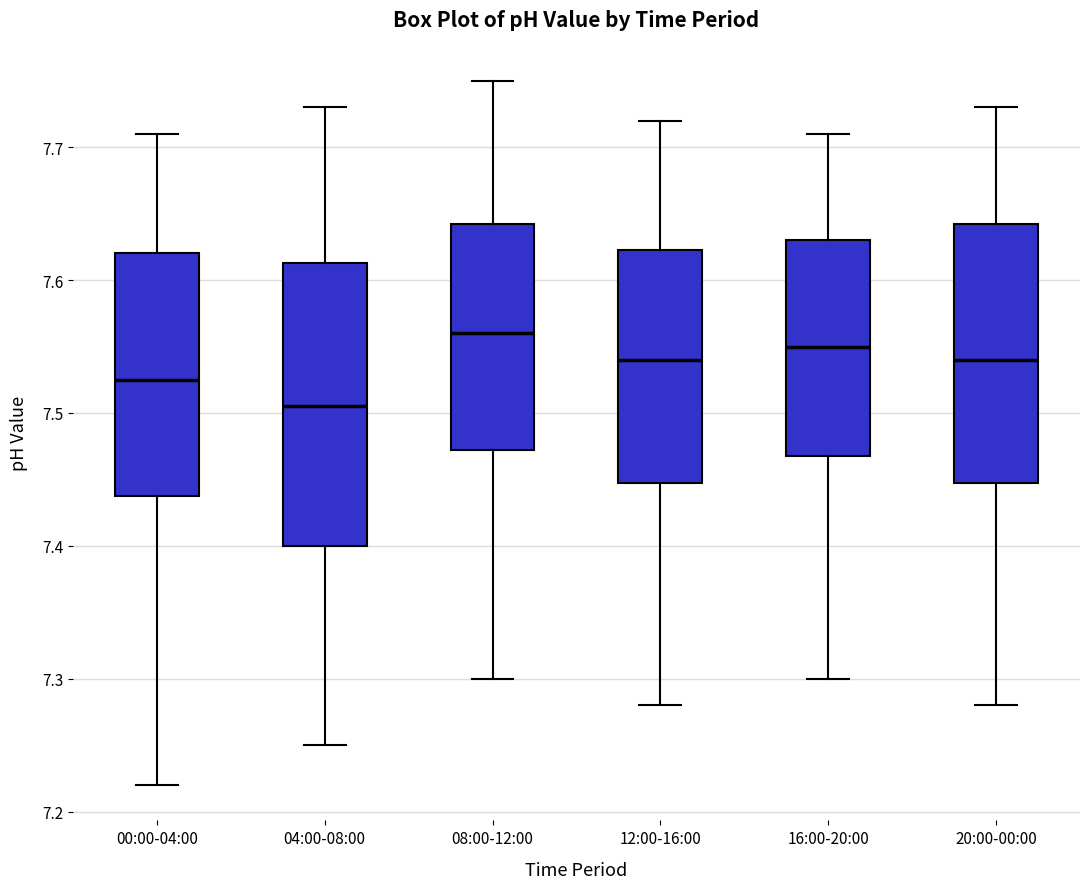

Comparing the boxes themselves (not the whiskers), which one is the tallest?

04:00-08:00